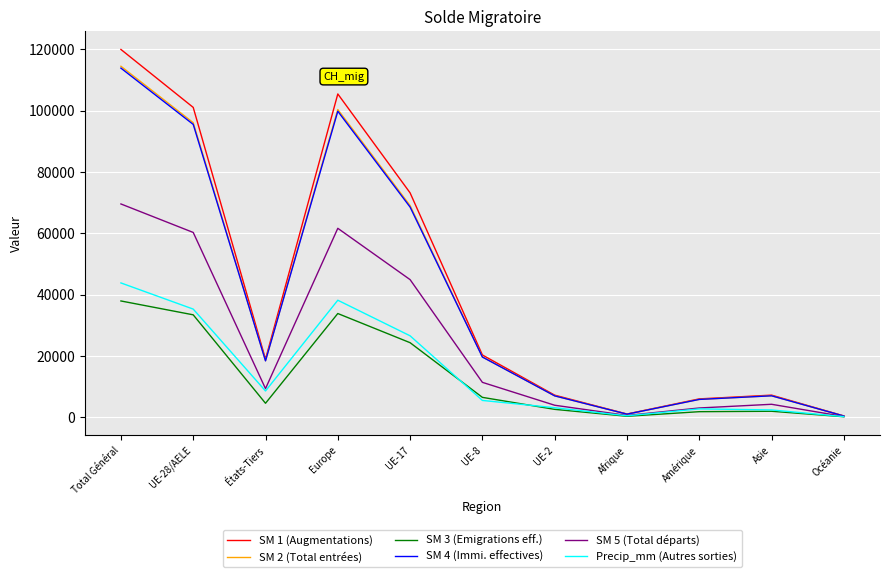

At which label is Precip_mm (Autres sorties) closest to 21982?

UE-17